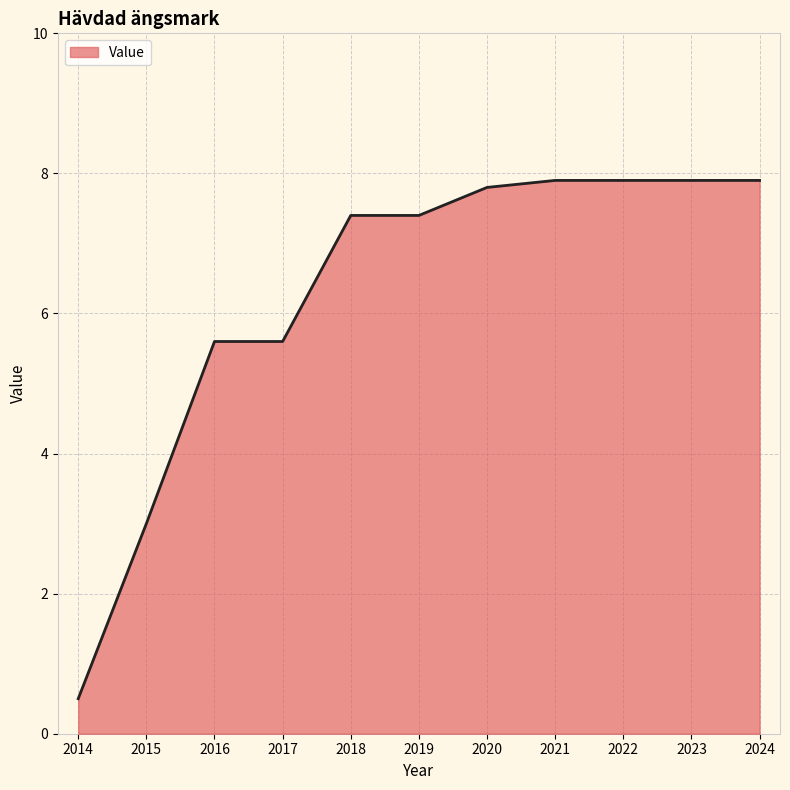

What is the sum of the values at 2021 and 2018?

15.3